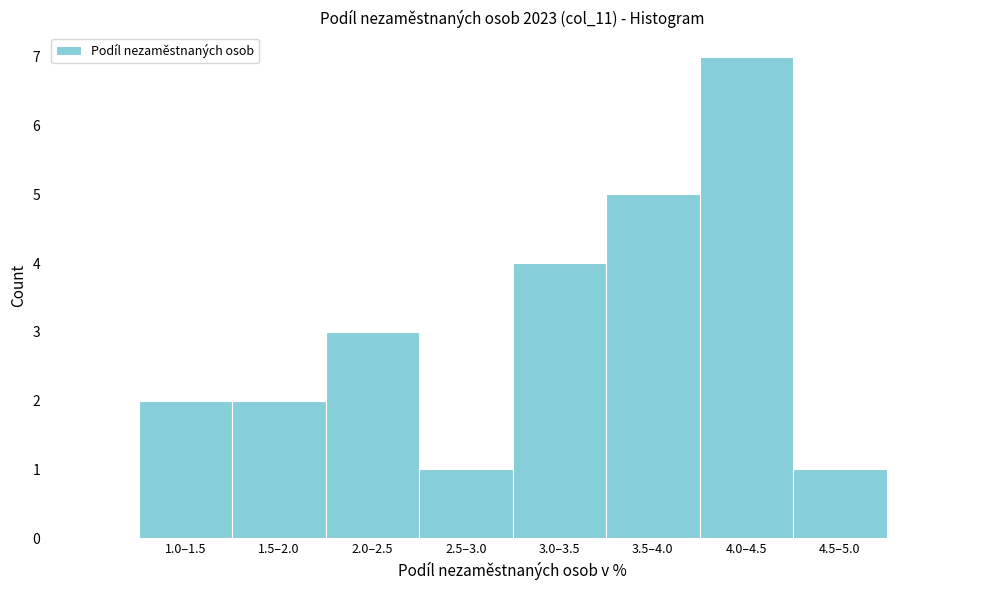

Reading left to right, list all the values displayed in this chart.

2	2	3	1	4	5	7	1